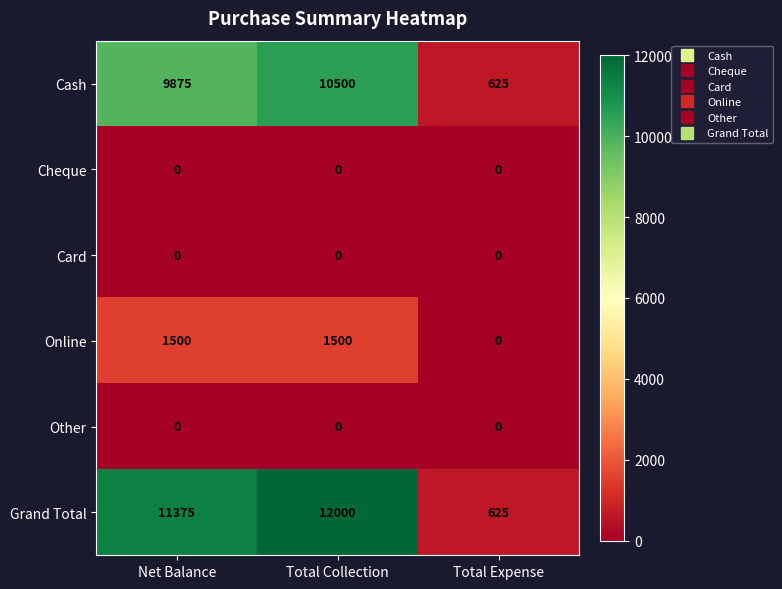

What is the total value across all series at Total Expense?

1250